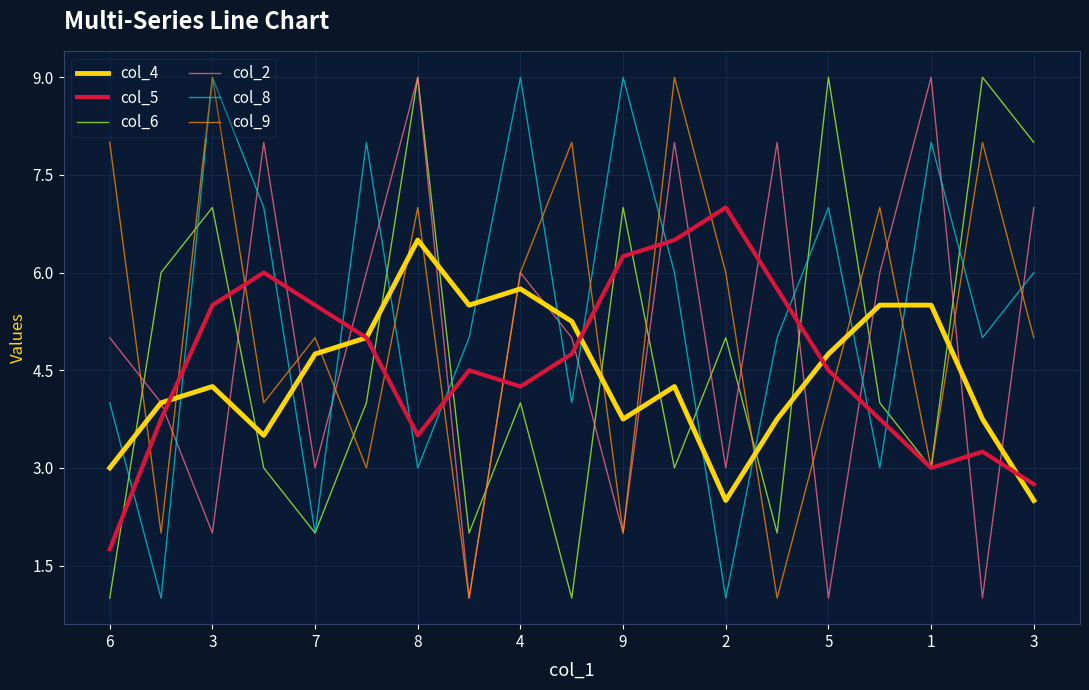

What are all the series names shown in the legend?

col_4, col_5, col_6, col_2, col_8, col_9